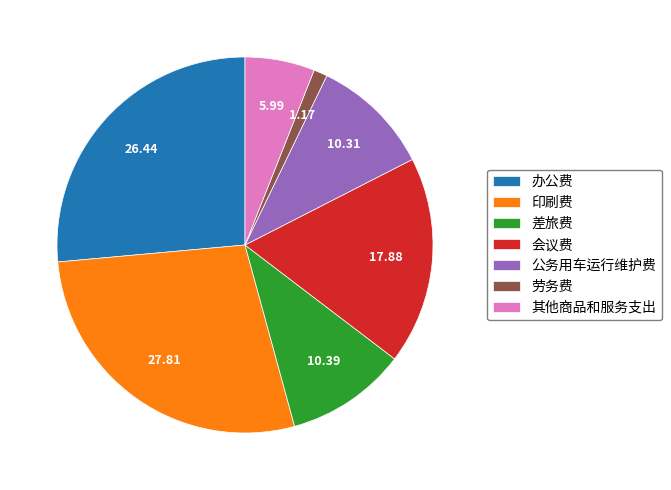

Do 会议费 and 其他商品和服务支出 together represent more than half of the pie?

No